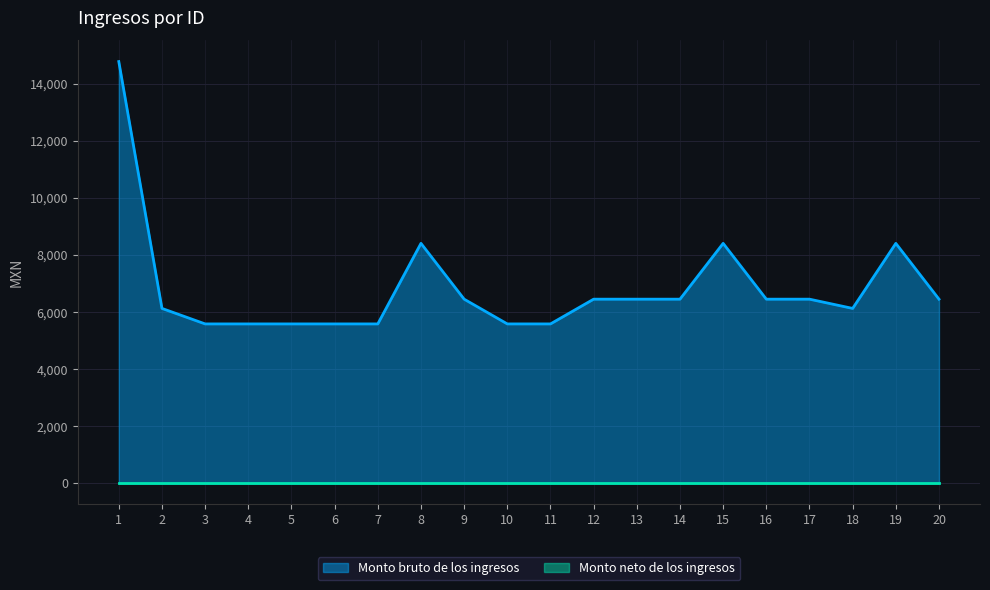

What is the greatest value displayed?

14774